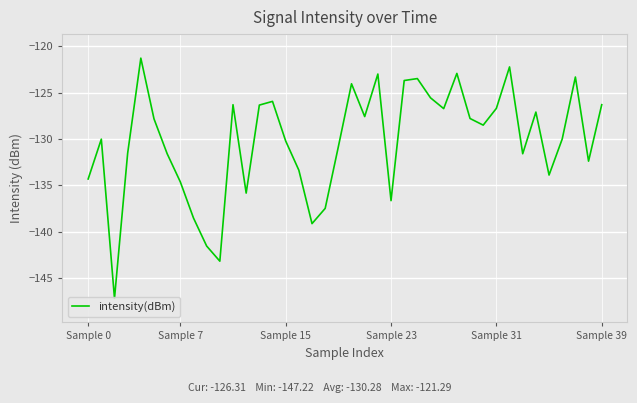

What is the smallest value displayed?

-147.2